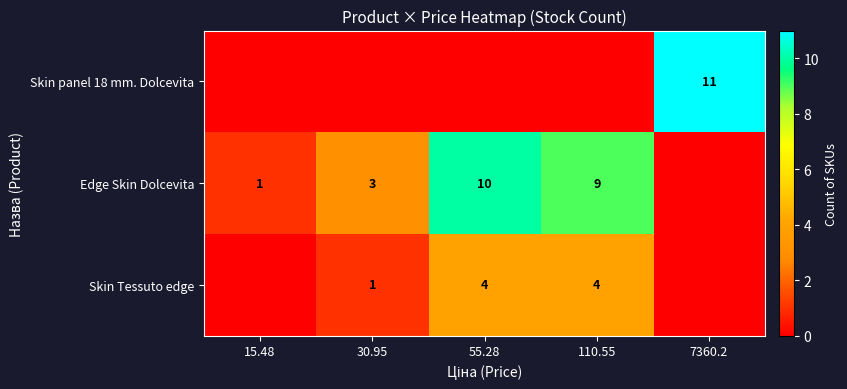

What is the sum of the Edge Skin Dolcevita values at 55.28 and 110.55?

19